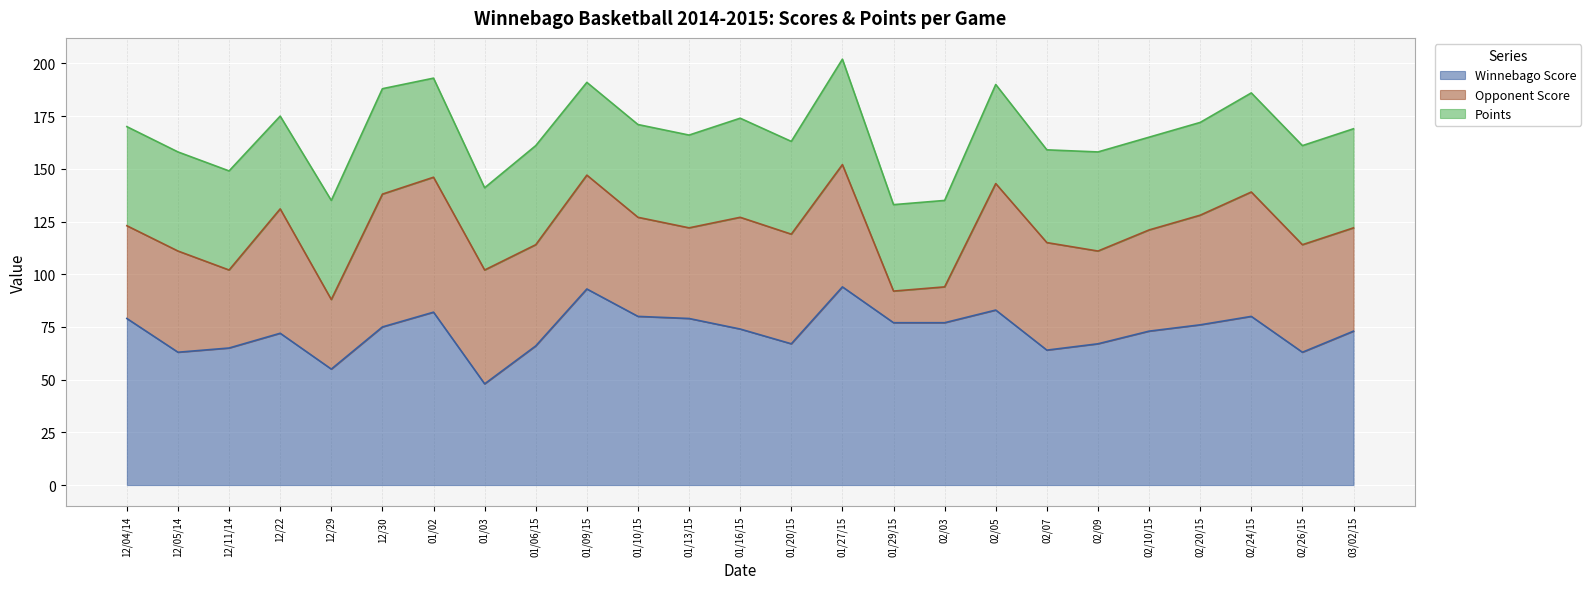

What is the label of the 8th point from the right?

02/05